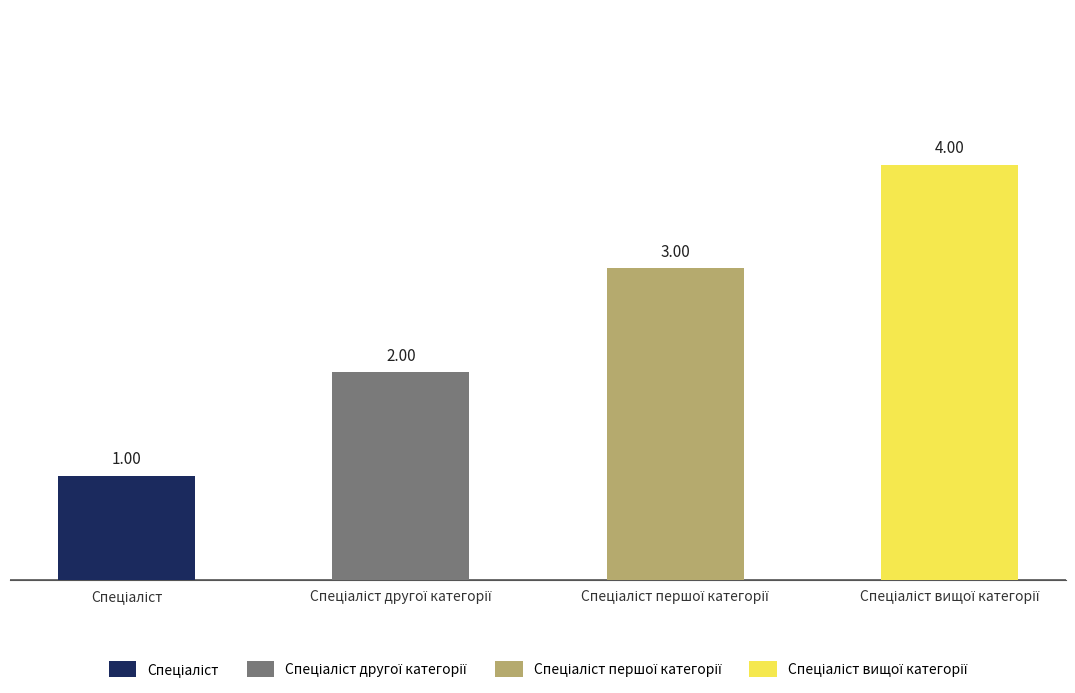

At which category does the chart reach its peak across all series?

Спеціаліст вищої категорії